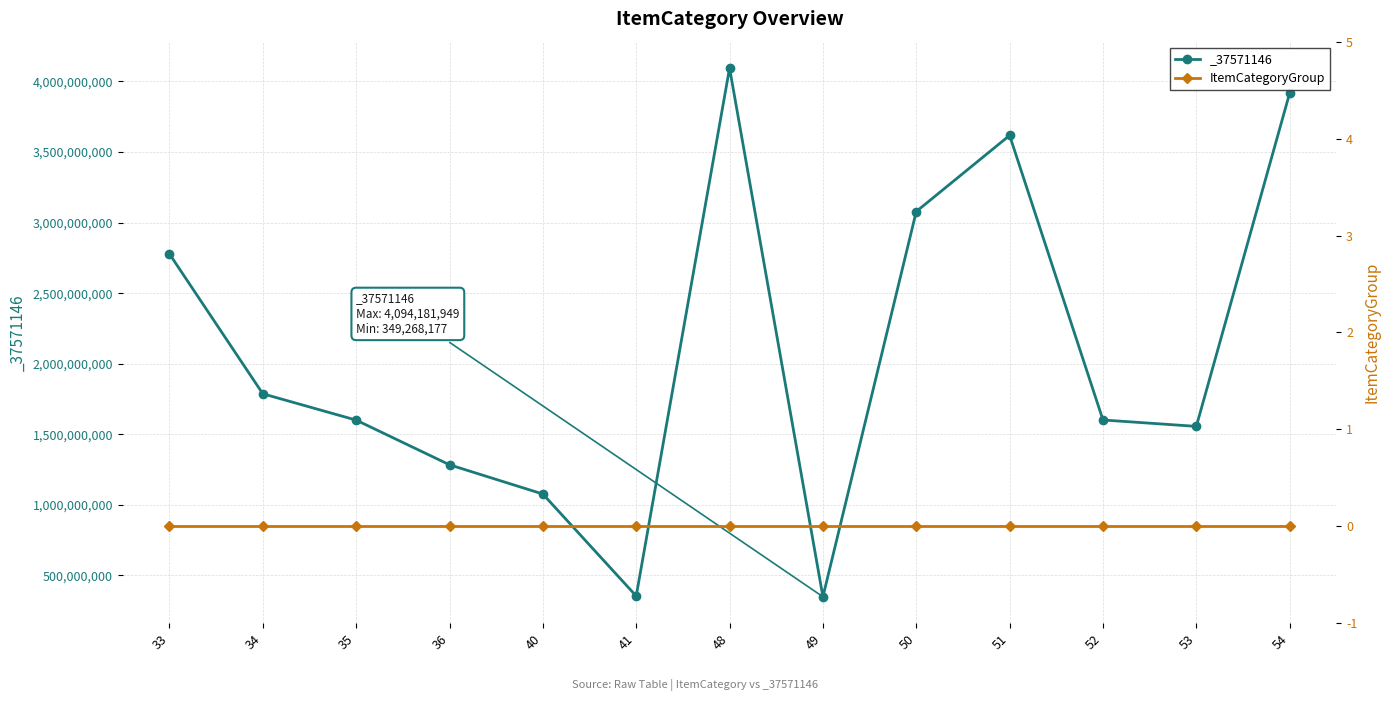

Is it true that the value at 48 is 4094181949?

True